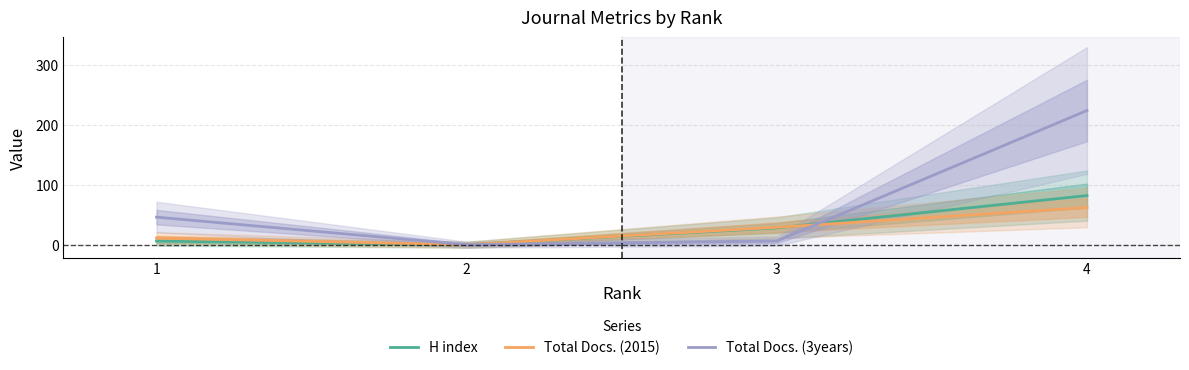

True or false: Total Docs. (2015) has more than 2 points higher than both neighbors.

False